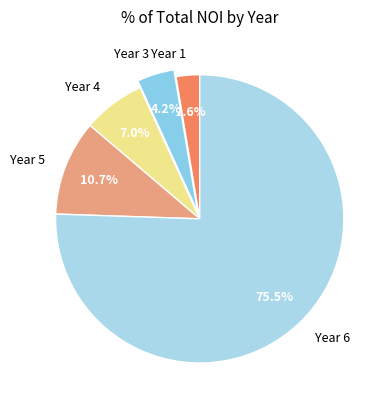

Which category has the smallest portion of the pie?

Year 1